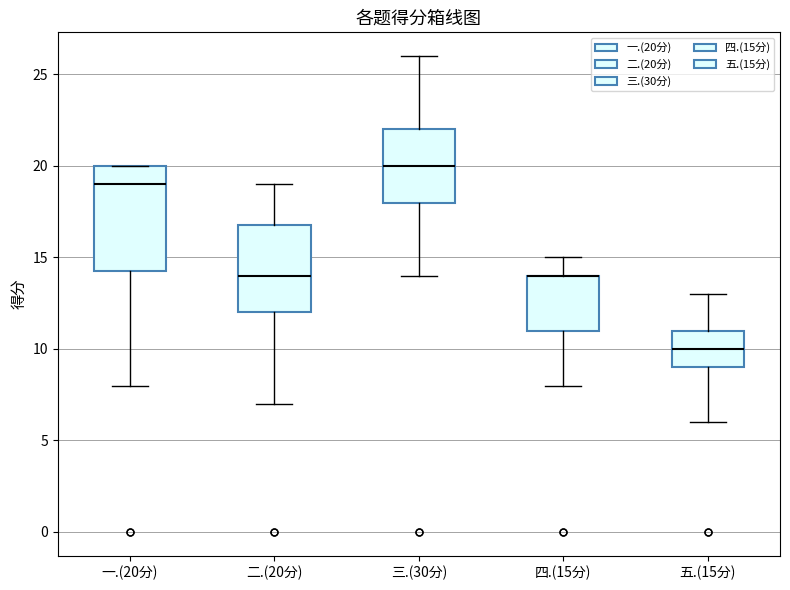

Reading left to right, transcribe this box plot: for each box, give where its median line is, the range the box spans, and where its two whiskers end, as read against the y-axis. The values are not printed on the chart, so give them approximately, as read against the axis.

一.(20分): median 19.0, box 14.5 to 20.0, whiskers 8.0 to 20.0
二.(20分): median 14.0, box 12.0 to 17.0, whiskers 7.0 to 19.0
三.(30分): median 20.0, box 18.0 to 22.0, whiskers 14.0 to 26.0
四.(15分): median 14.0 (drawn on the box's upper edge), box 11.0 to 14.0, whiskers 8.0 to 15.0
五.(15分): median 10.0, box 9.0 to 11.0, whiskers 6.0 to 13.0